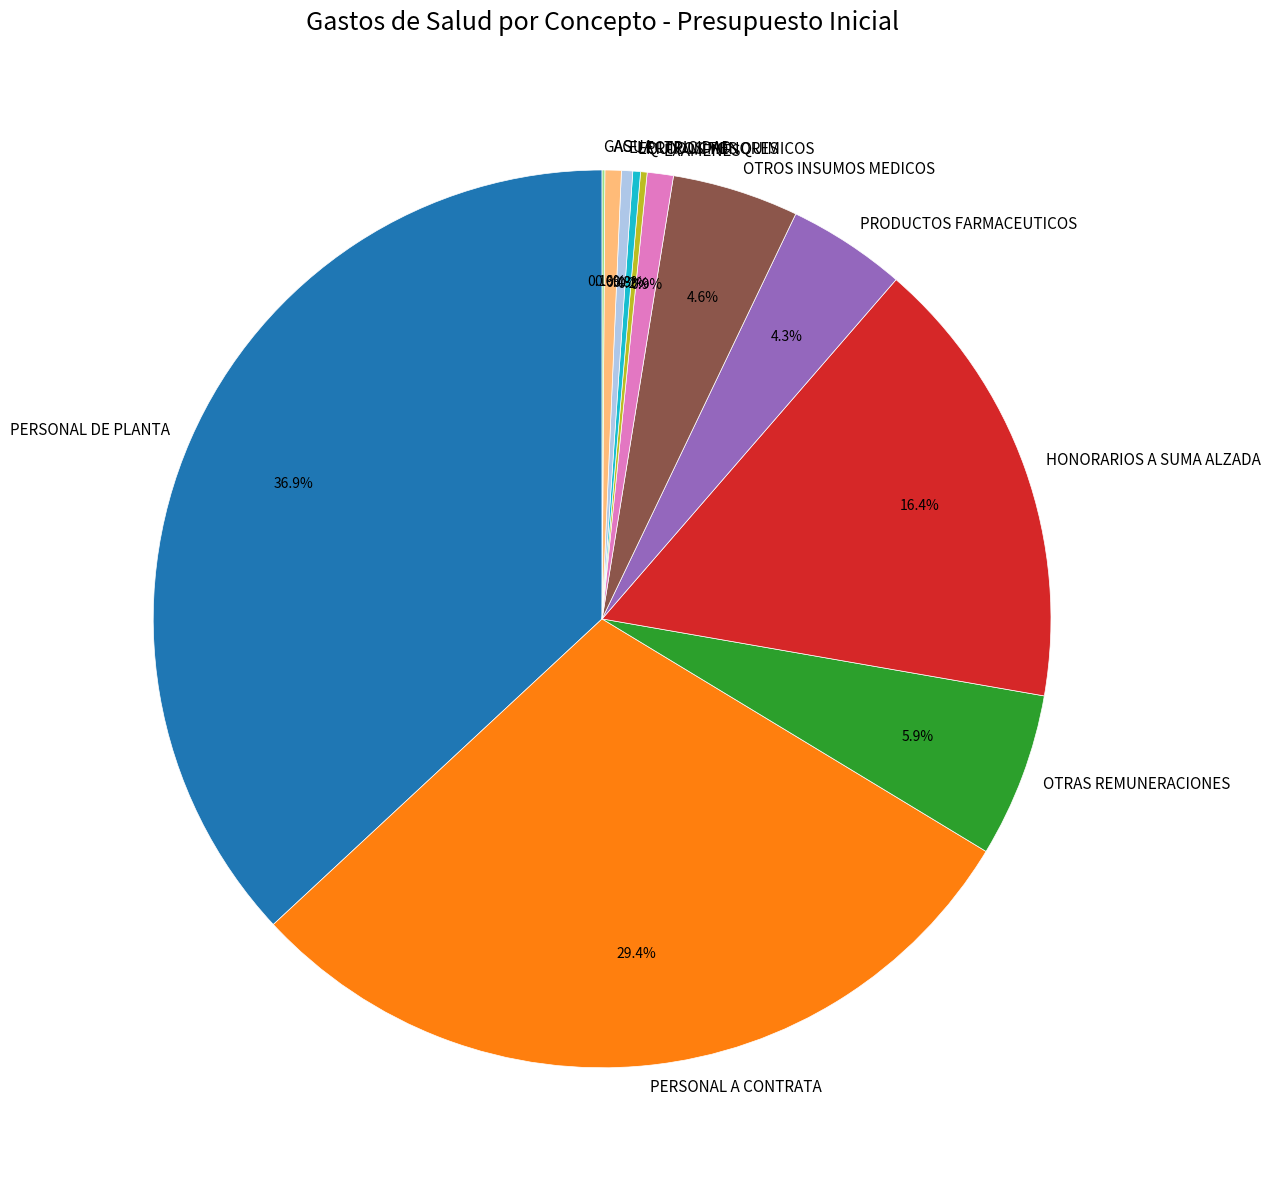

To the nearest percent, what portion does OTROS INSUMOS MEDICOS represent?

5%